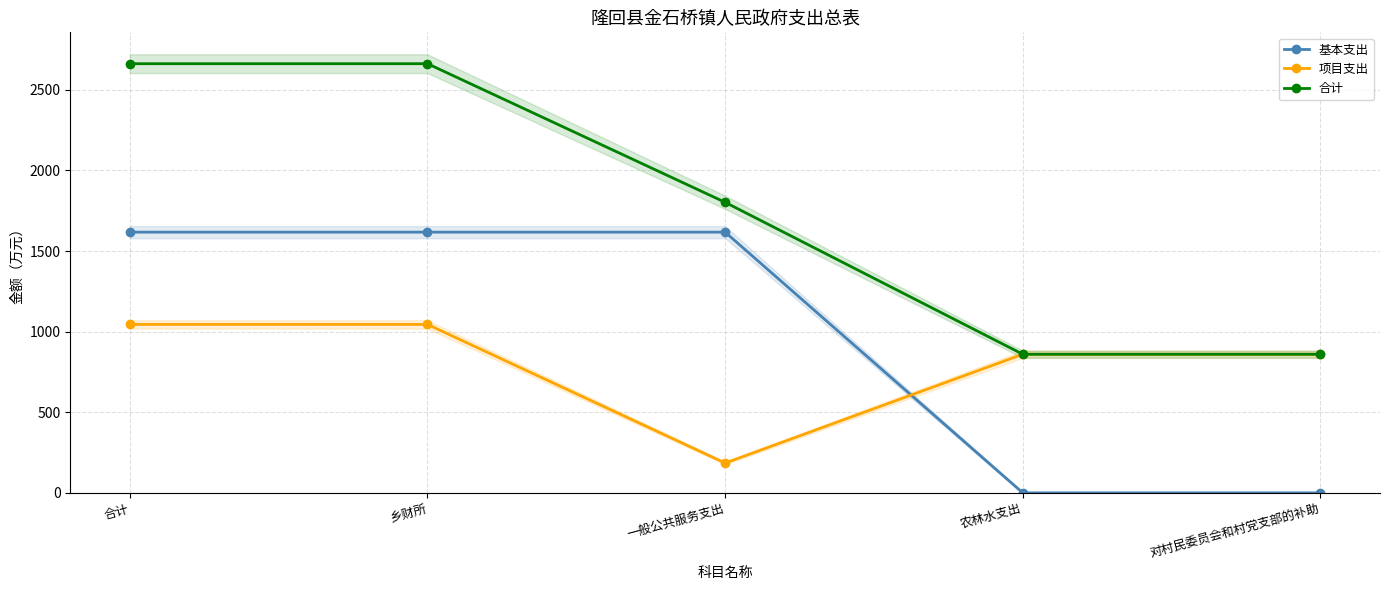

What is the difference between the second highest and minimum values in the 项目支出 series?

860.0